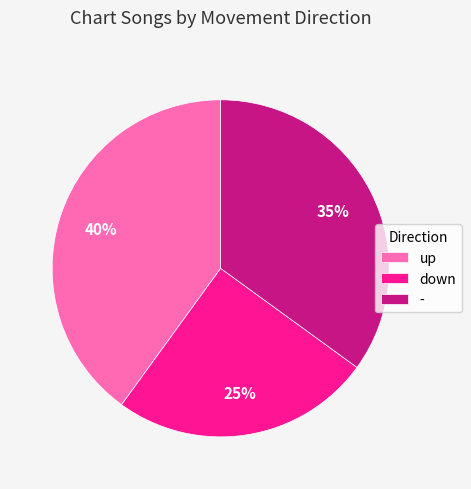

To the nearest percent, what is the combined percentage of down and -?

60%